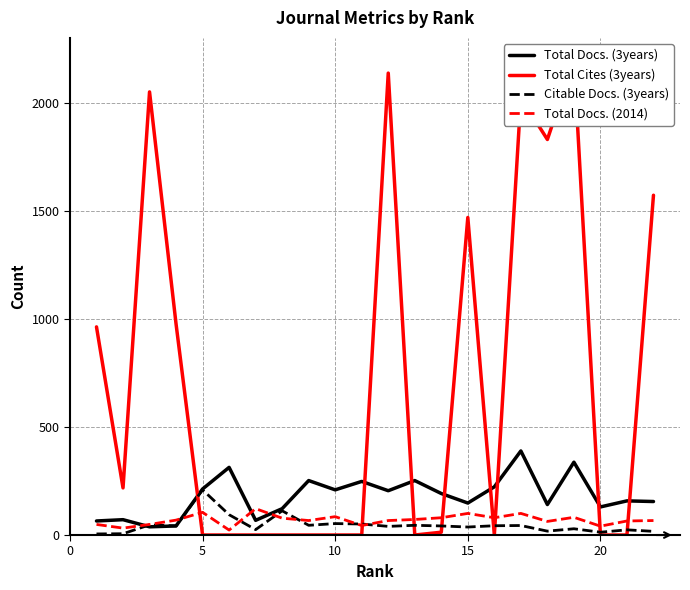

How many values in the Total Docs. (3years) series are below 192?

11